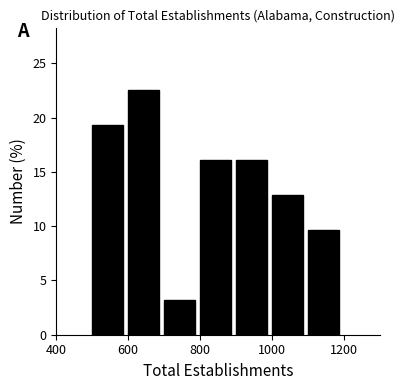

Which range on the x-axis has the tallest bar?

600 to 700